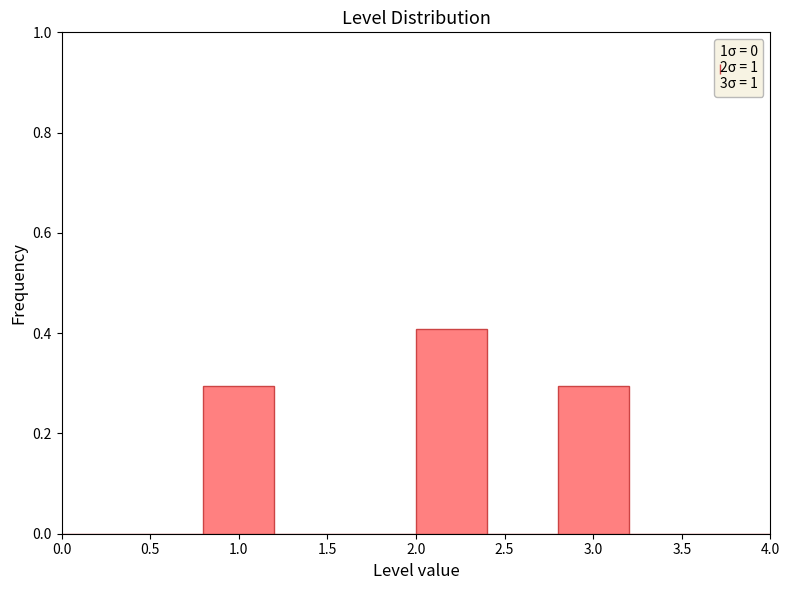

What is the height of the bar covering 2.8 to 3.2 on the x-axis? The values are not printed on the chart, so give them approximately, as read against the axis.

0.3